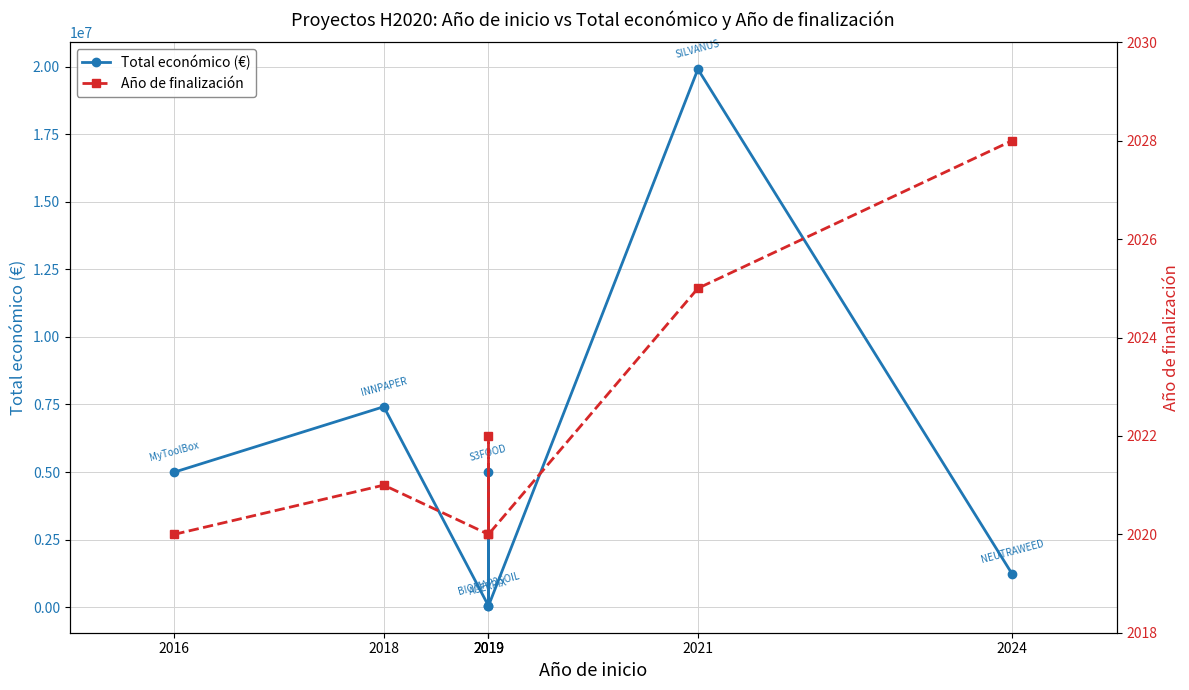

The Total económico (€) series shows 1237400 at 2024. True or false?

True